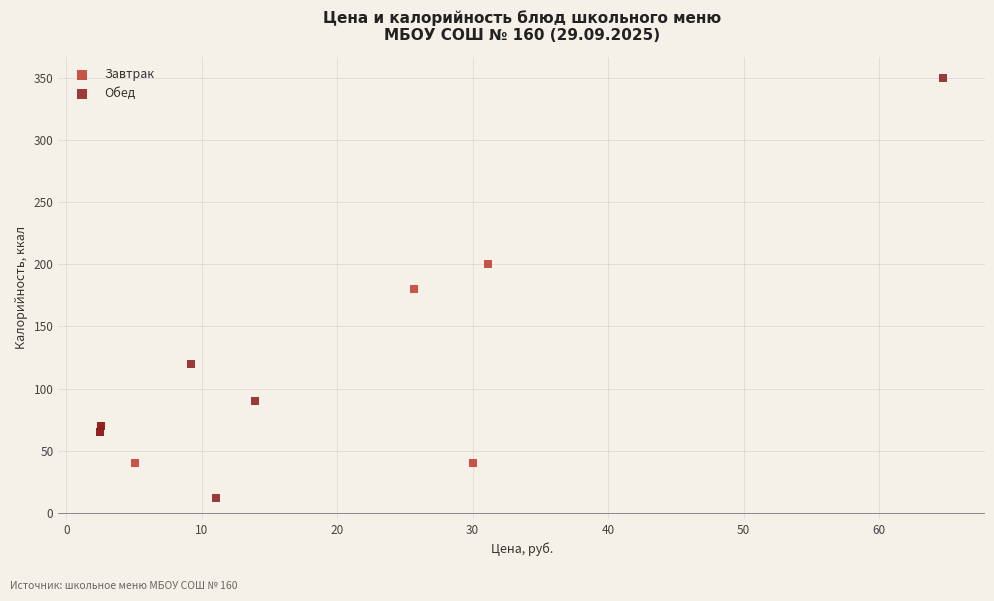

What are all the series names shown in the legend?

Завтрак, Обед